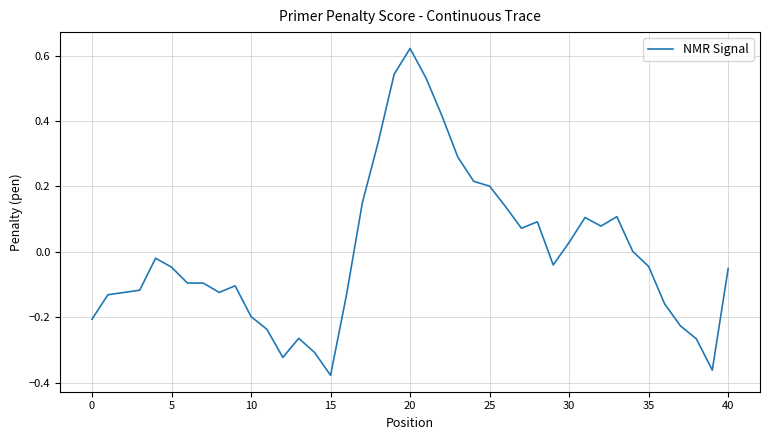

Which label corresponds to the largest value in the chart?

20